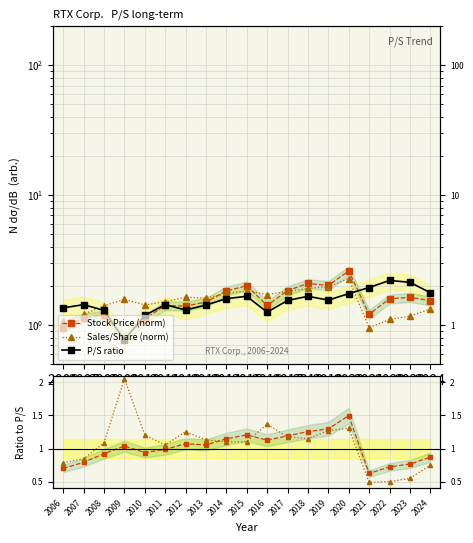

The P/S ratio series shows 1.6 at 2014. True or false?

True